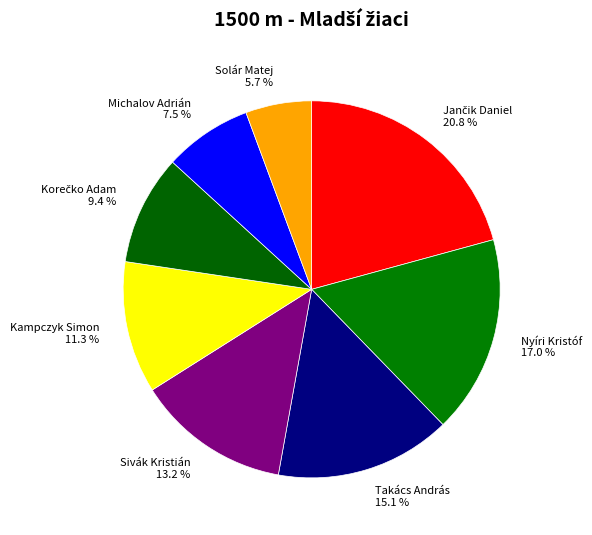

The Kampczyk Simon slice represents 11% of the pie. True or false?

True